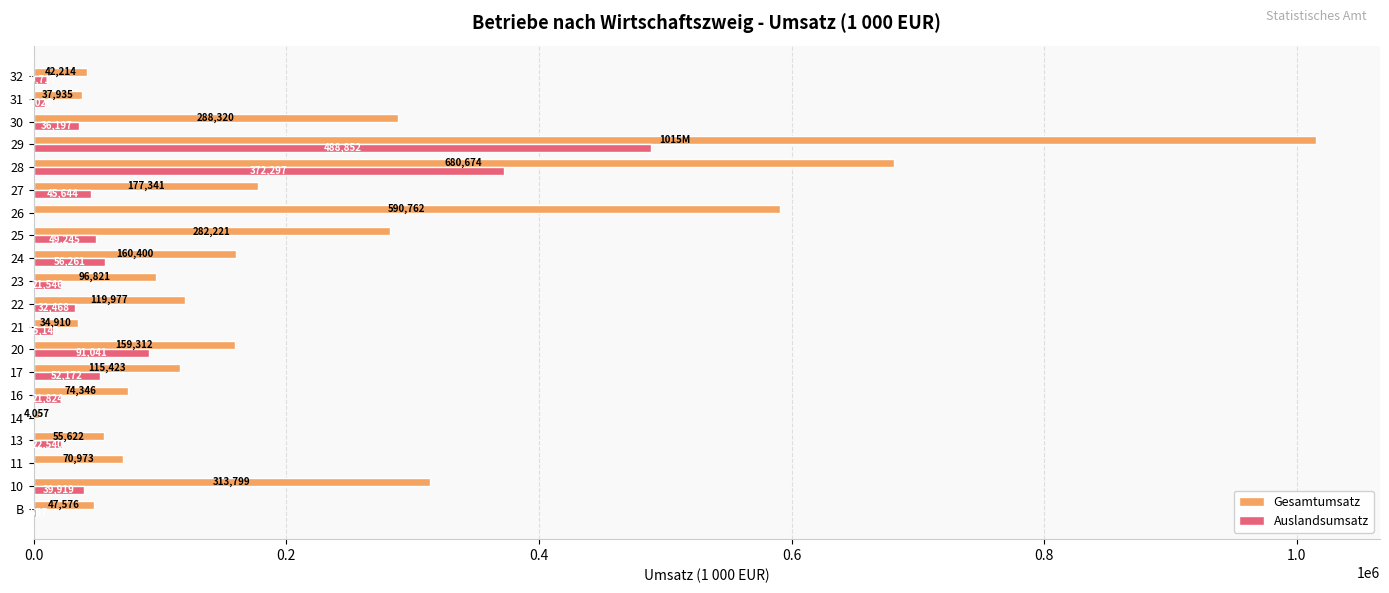

Which series changed the most between 20 and 24?

Auslandsumsatz